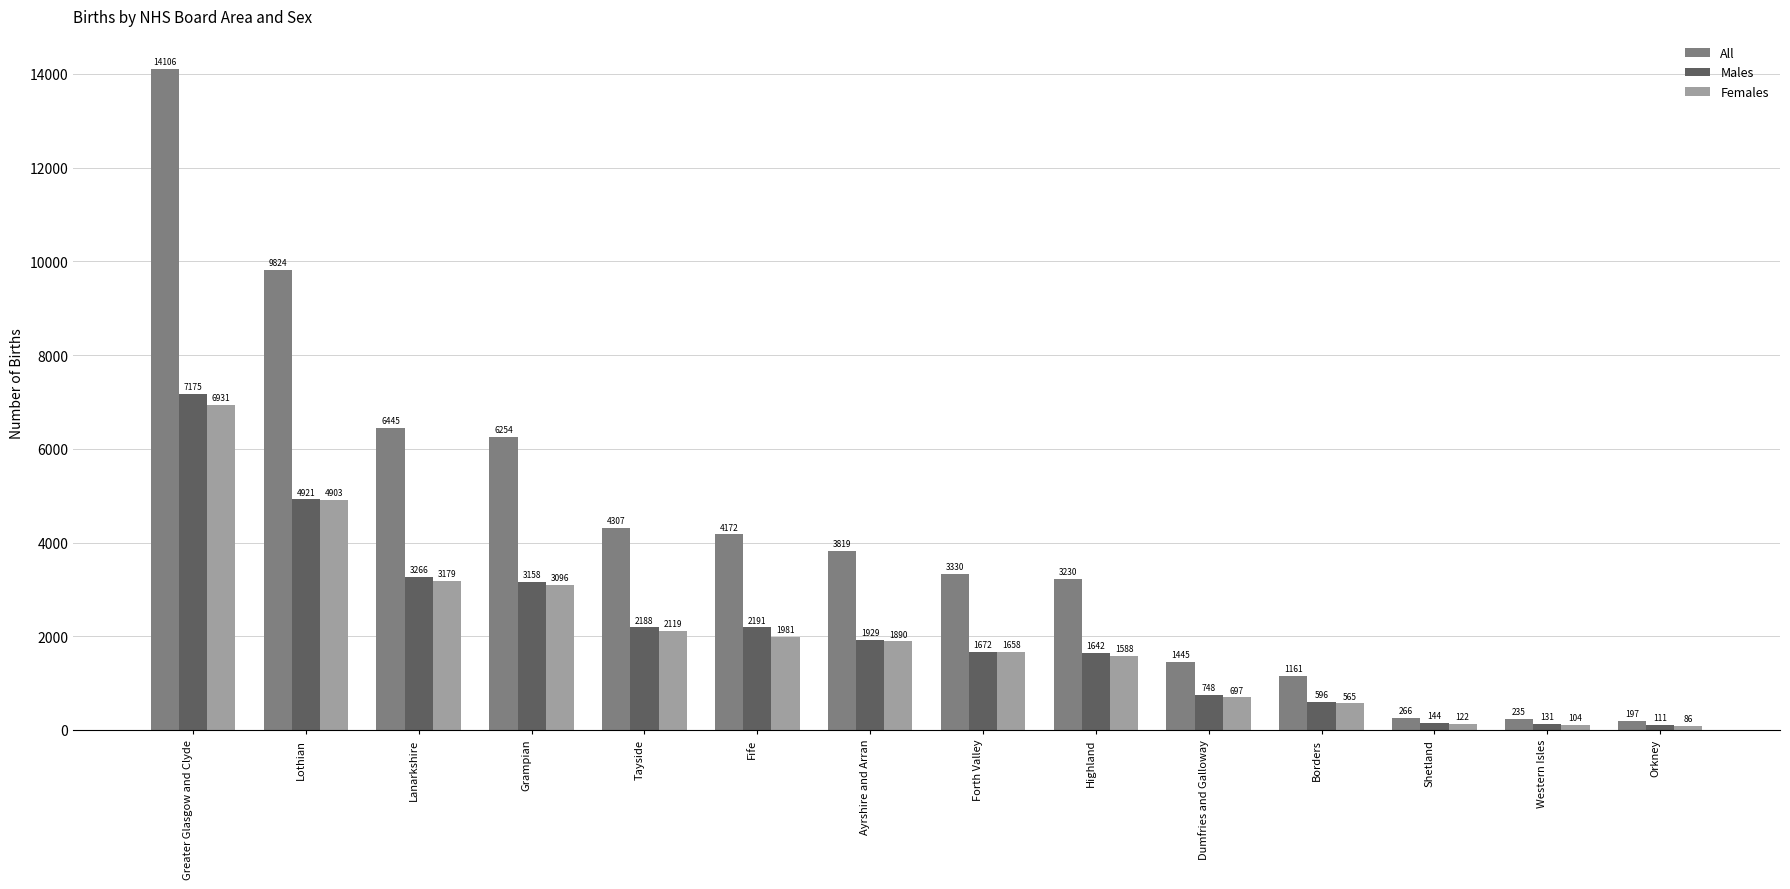

Rank the series by their maximum value, from highest to lowest.

All, Males, Females